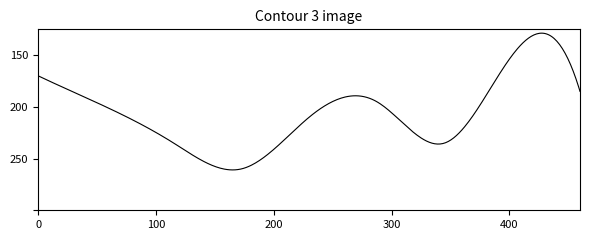

Is this an area chart (filled region under the line)?

No